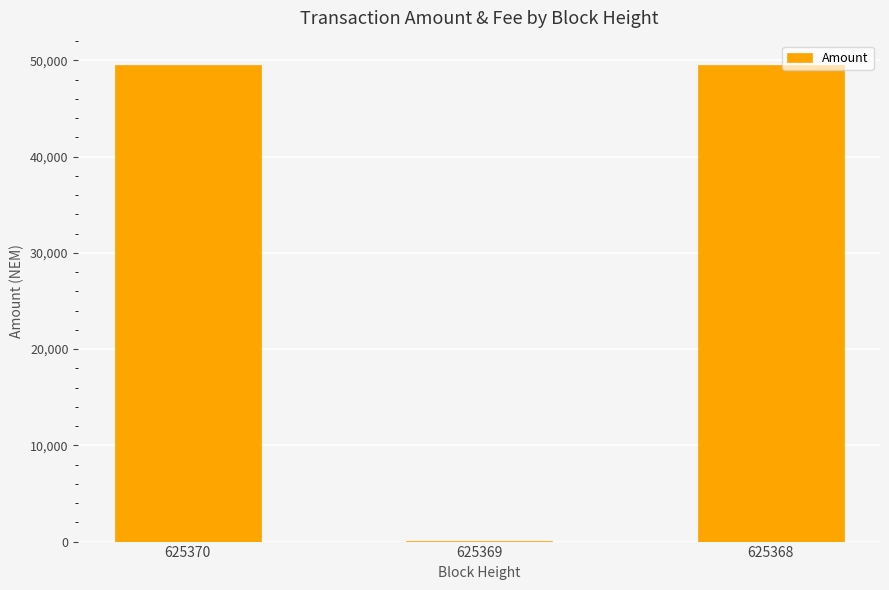

What is the maximum value shown in the chart?

49563.2